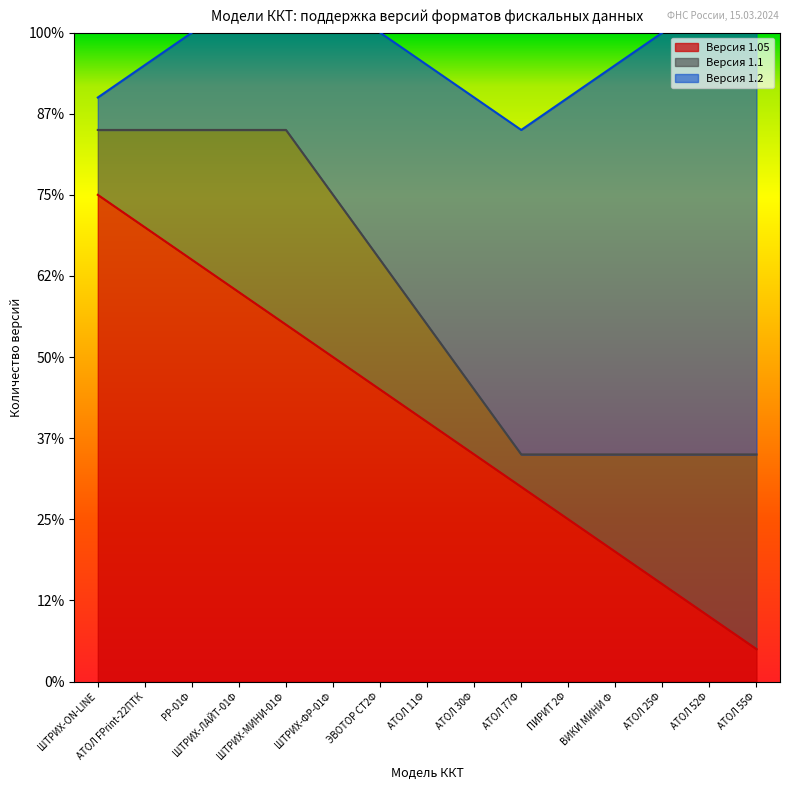

At which category does Версия 1.1 reach its first local valley?

АТОЛ 77Ф